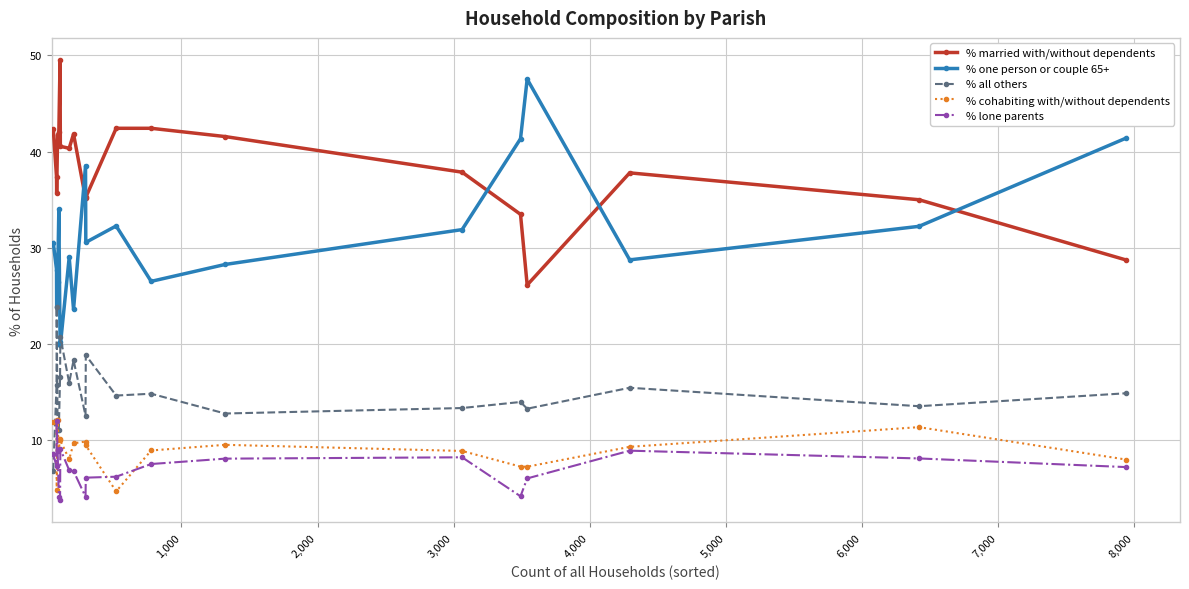

True or false: % married with/without dependents and % cohabiting with/without dependents cross at least once.

False